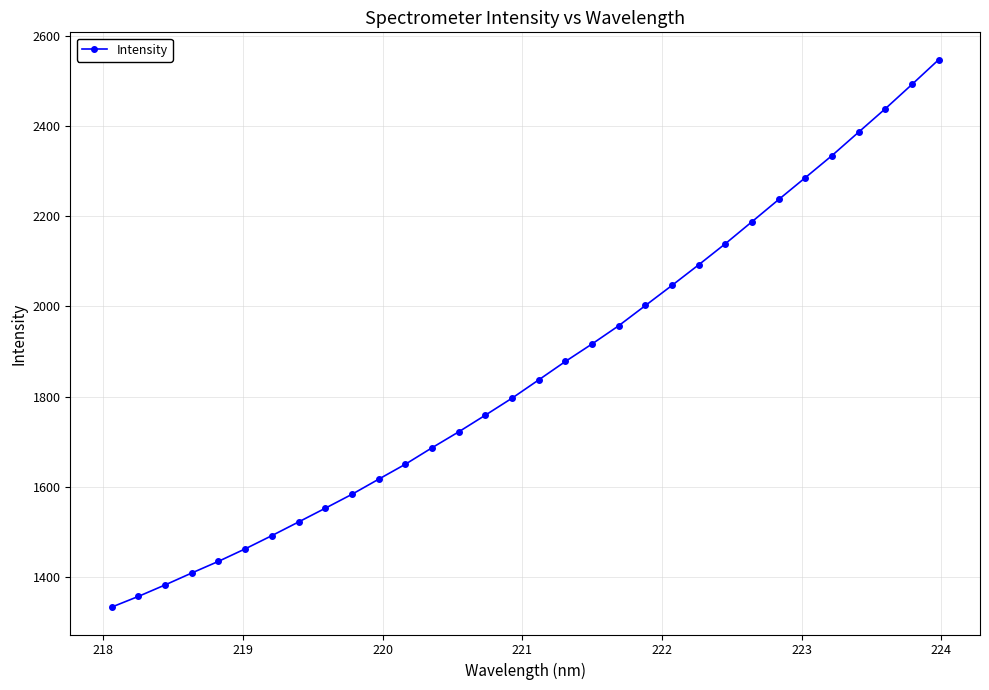

What is the difference between the maximum and minimum values?

1216.0